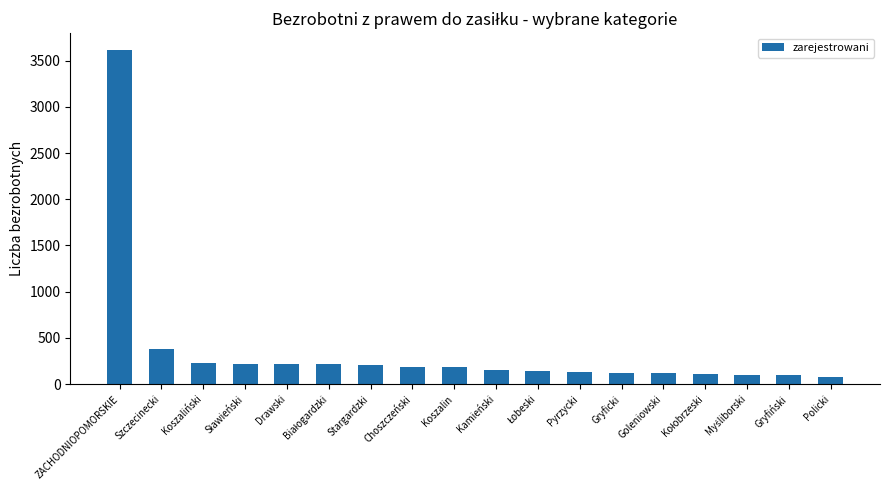

What is the value of the 10th bar from the left?

153